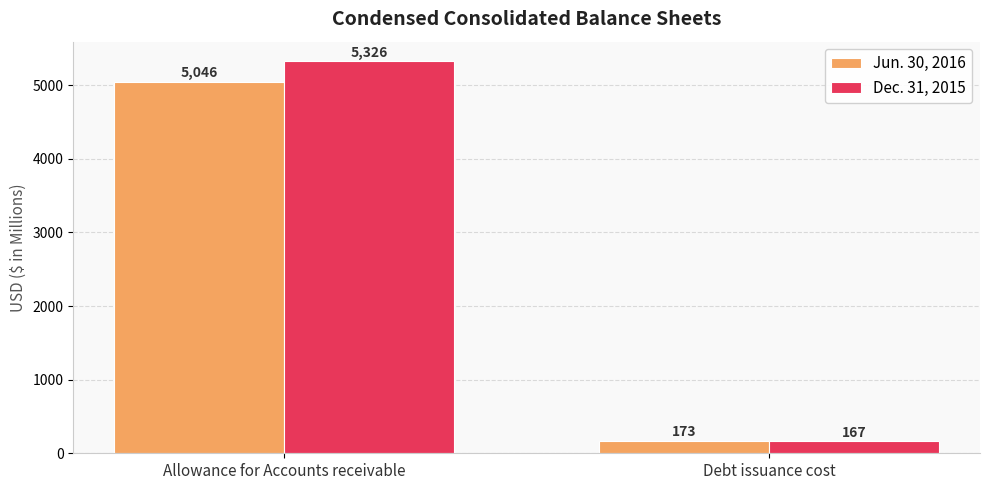

List the series in order of their overall mean, highest first.

Dec. 31, 2015, Jun. 30, 2016